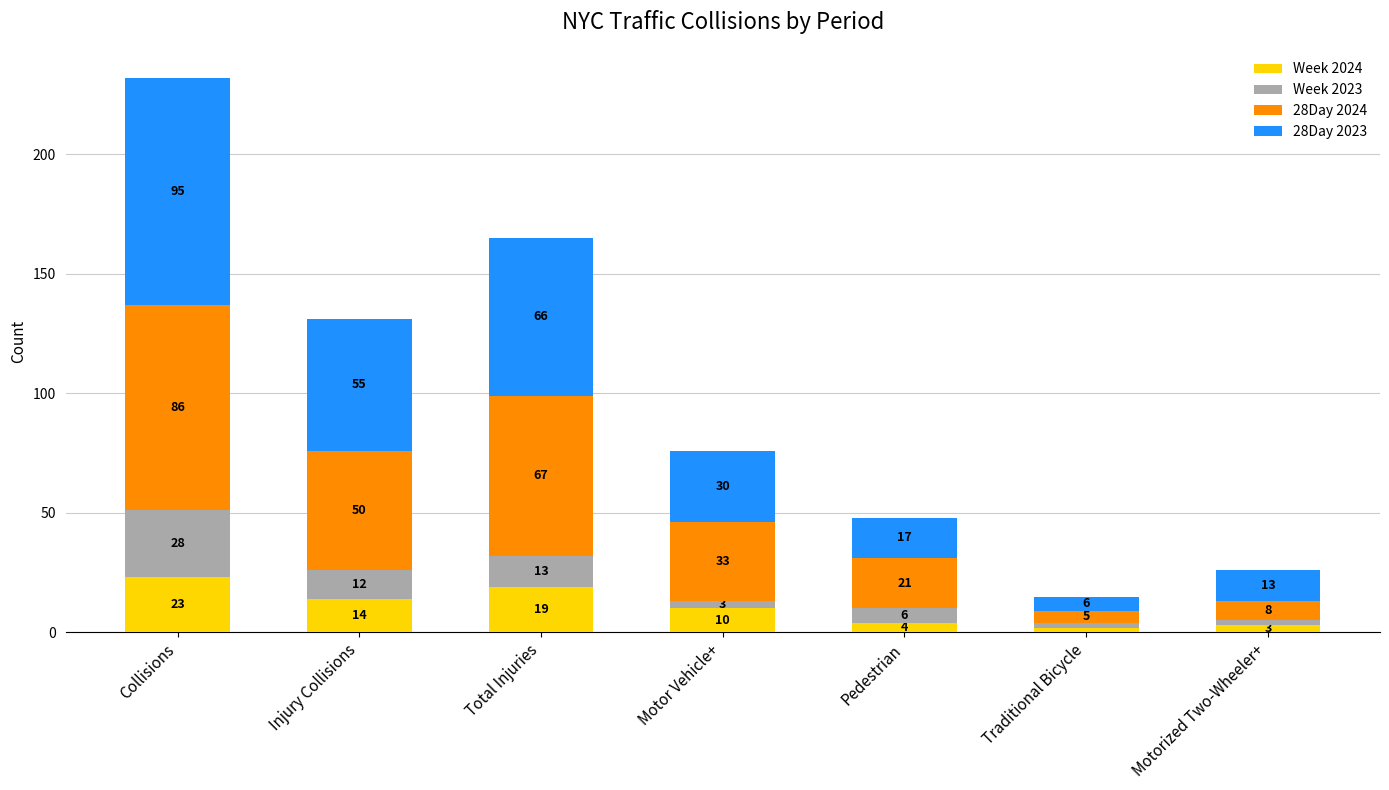

True or false: Week 2024 has a value of 19 at Total Injuries.

True